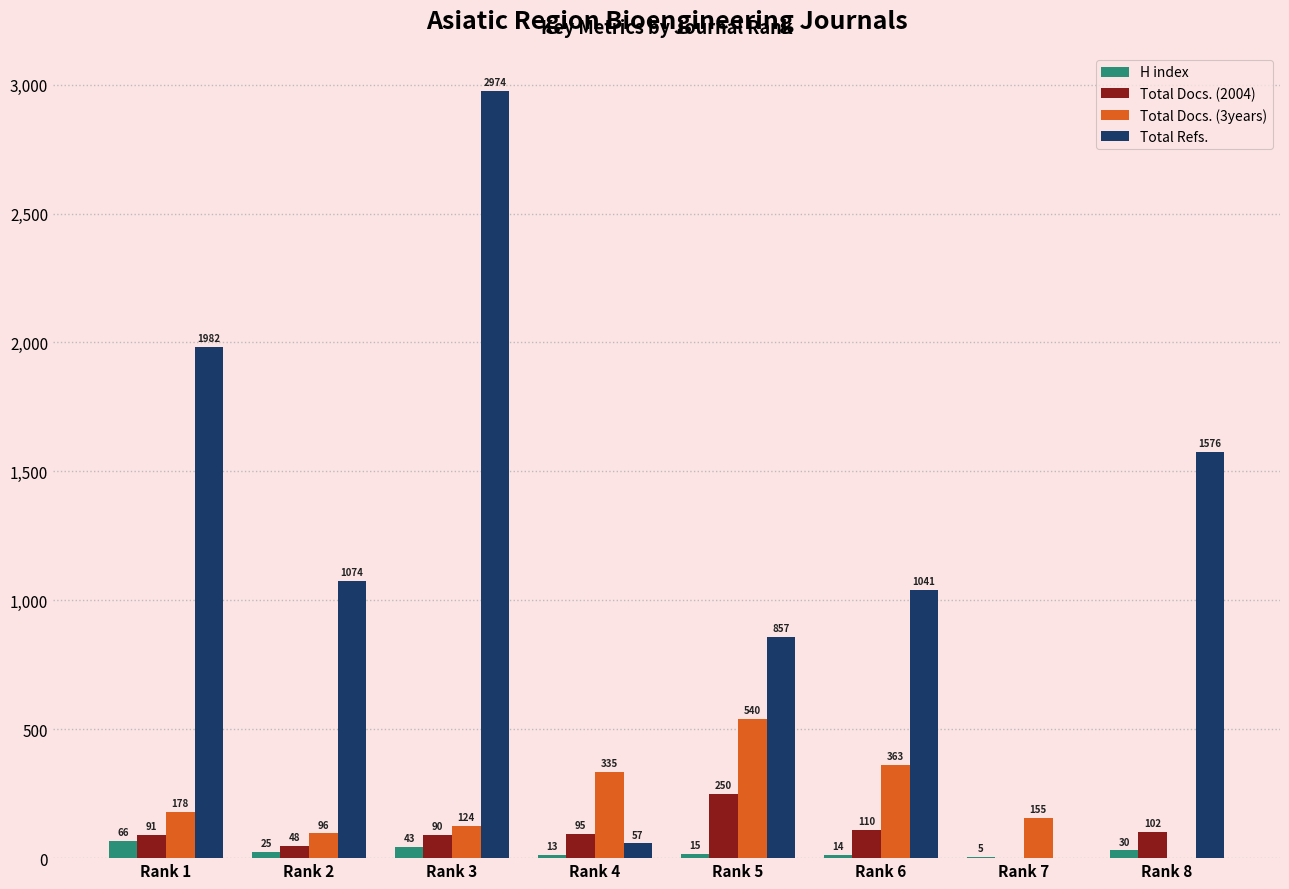

Which label corresponds to the largest value in the chart?

Rank 3